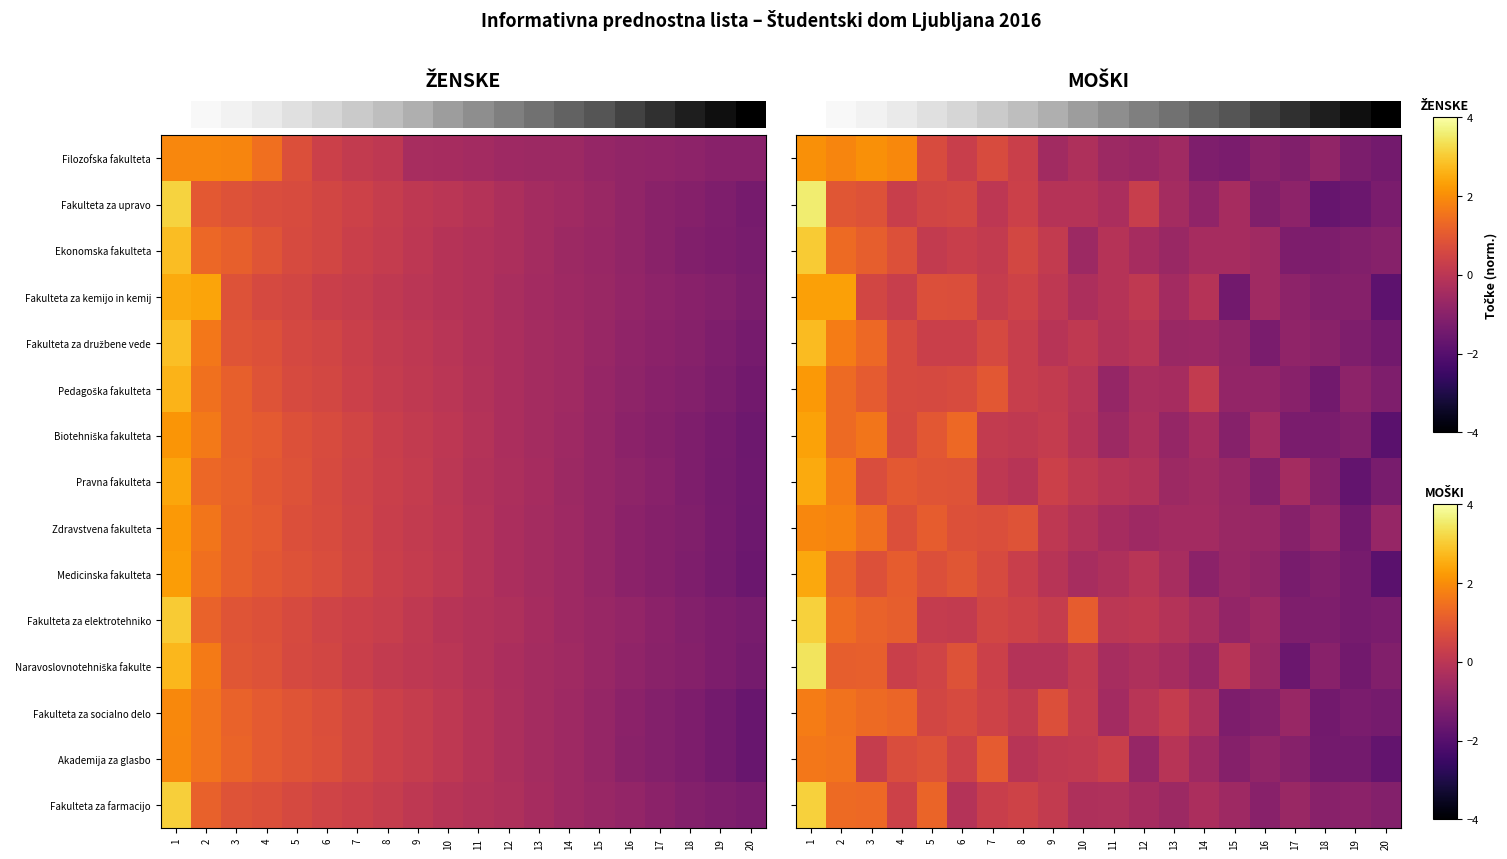

Read the row_11 value at 14.

-0.7